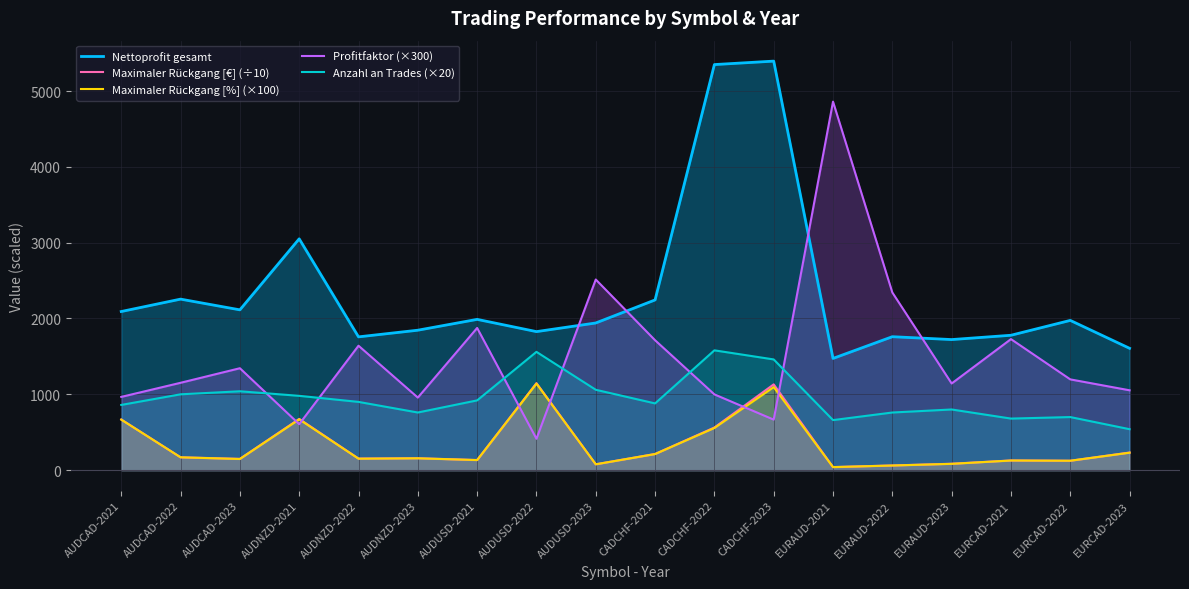

At which category is the sum across all series the highest?

CADCHF-2023